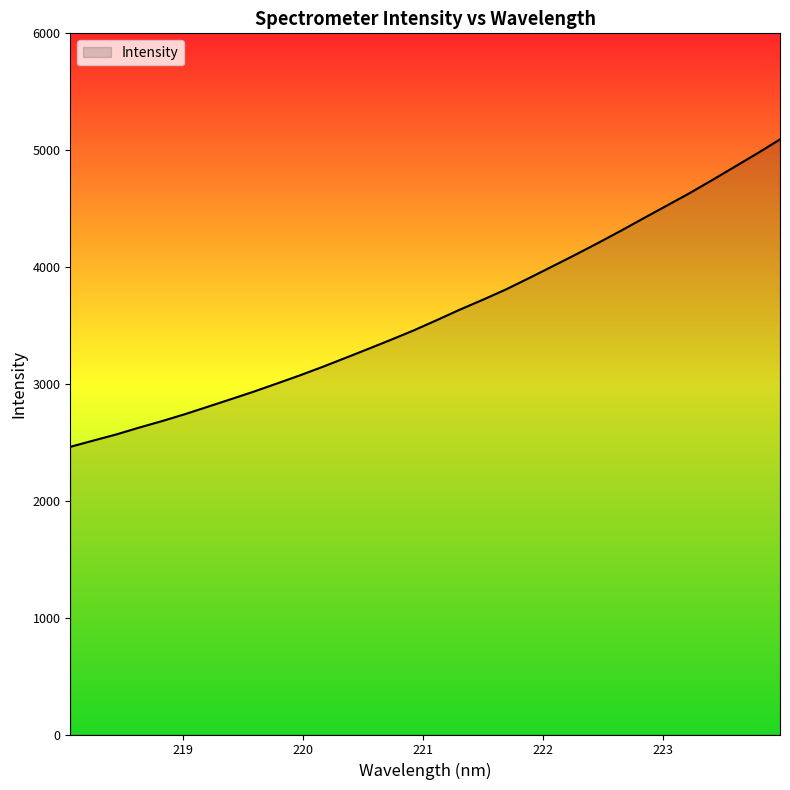

What is the difference between the maximum and minimum values?

2631.0